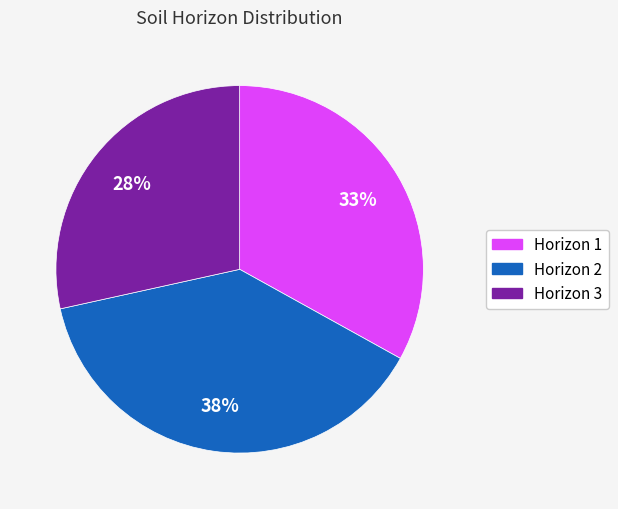

Is the sum of Horizon 2 and Horizon 3 greater than half?

Yes